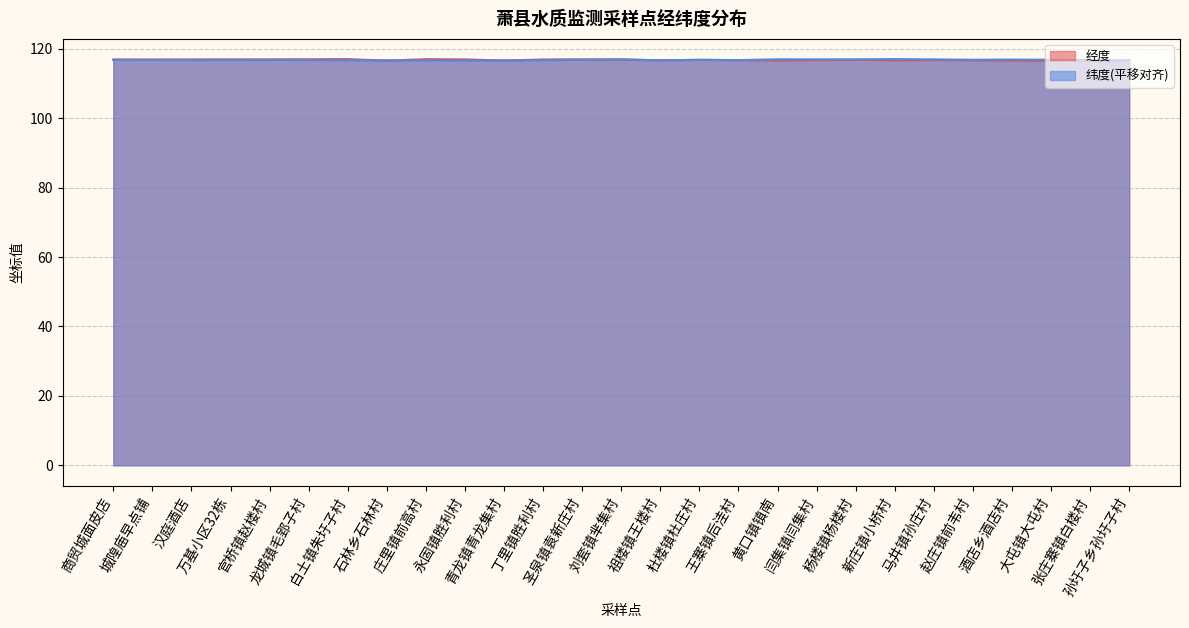

At which label is 纬度 closest to 116?

青龙镇青龙集村